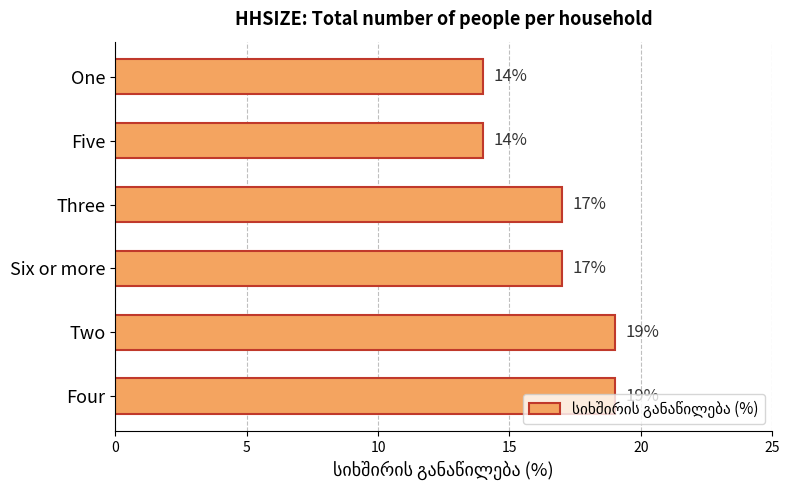

What is the maximum value shown in the chart?

19